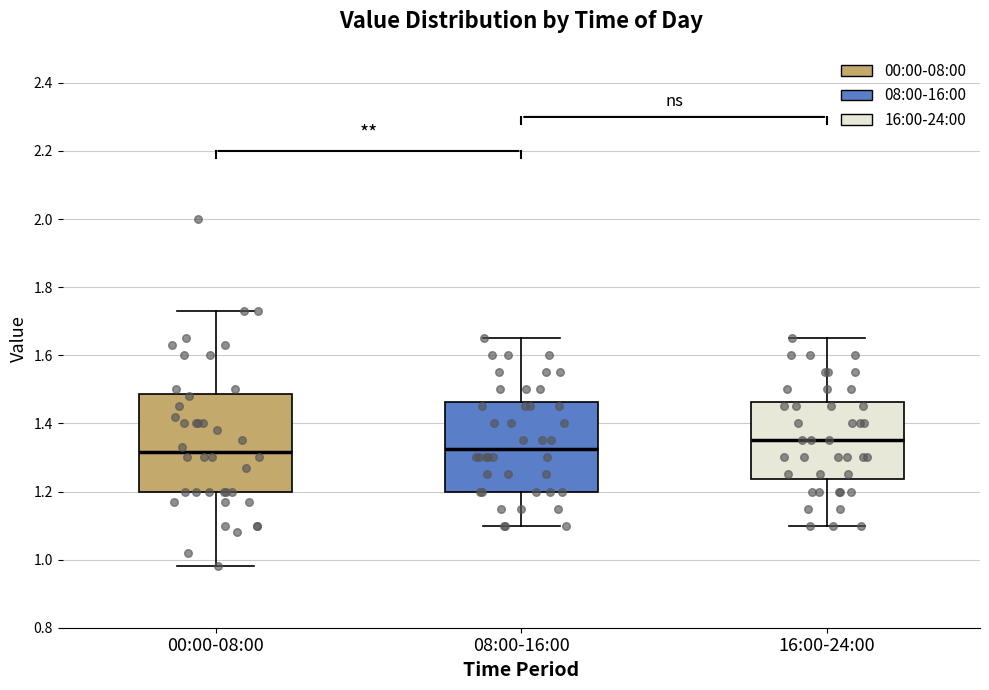

Which box is the tallest, from its lower edge to its upper edge?

00:00-08:00